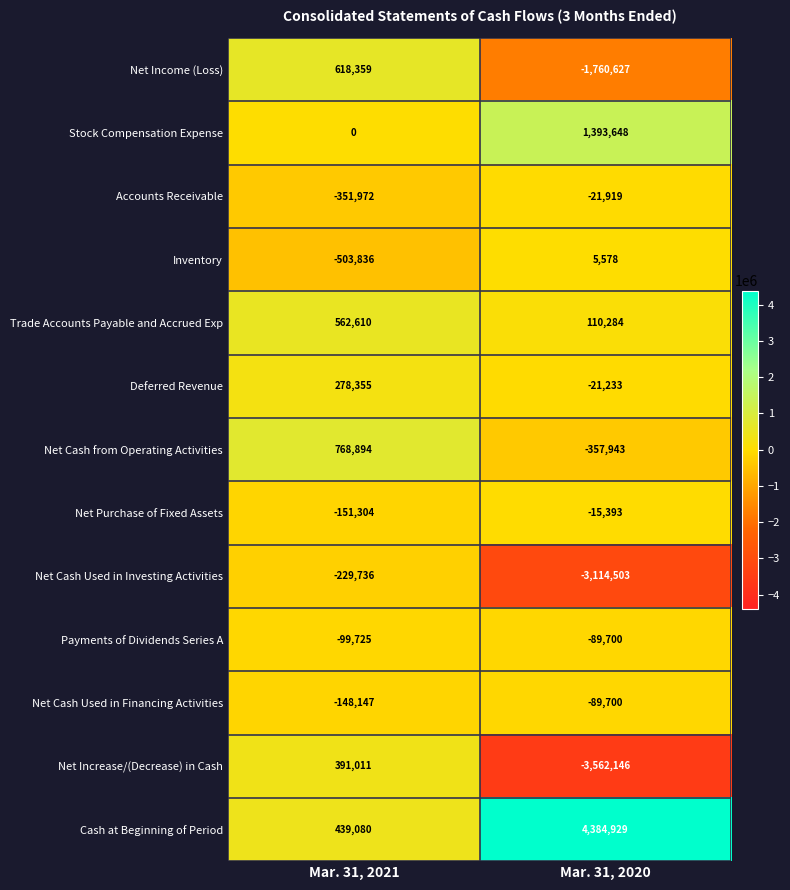

At Mar. 31, 2021, list the series in order from smallest to largest.

Inventory, Accounts Receivable, Net Cash Used in Investing Activities, Net Purchase of Fixed Assets, Net Cash Used in Financing Activities, Payments of Dividends Series A, Stock Compensation Expense, Deferred Revenue, Net Increase/(Decrease) in Cash, Cash at Beginning of Period, Trade Accounts Payable and Accrued Exp, Net Income (Loss), Net Cash from Operating Activities